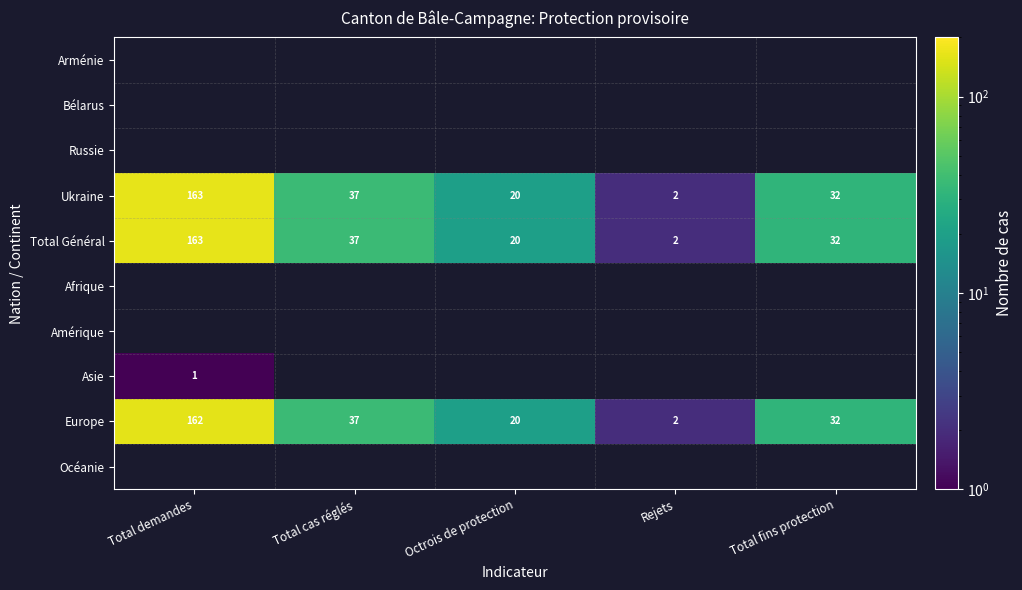

Is it true that Total Général equals 13 at Octrois de protection?

False